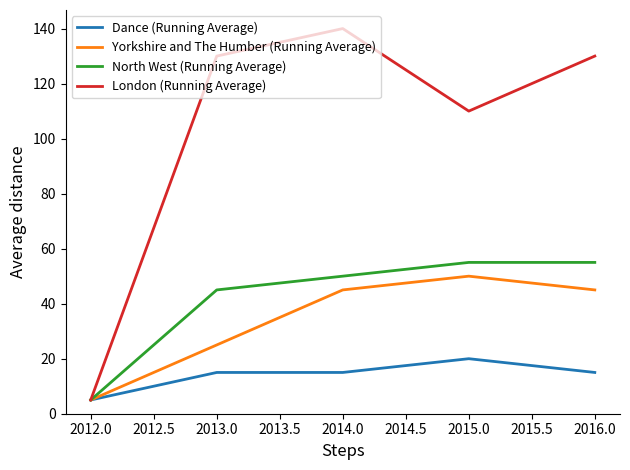

List the series in order of their peak value, lowest first.

Dance (Running Average), Yorkshire and The Humber (Running Average), North West (Running Average), London (Running Average)